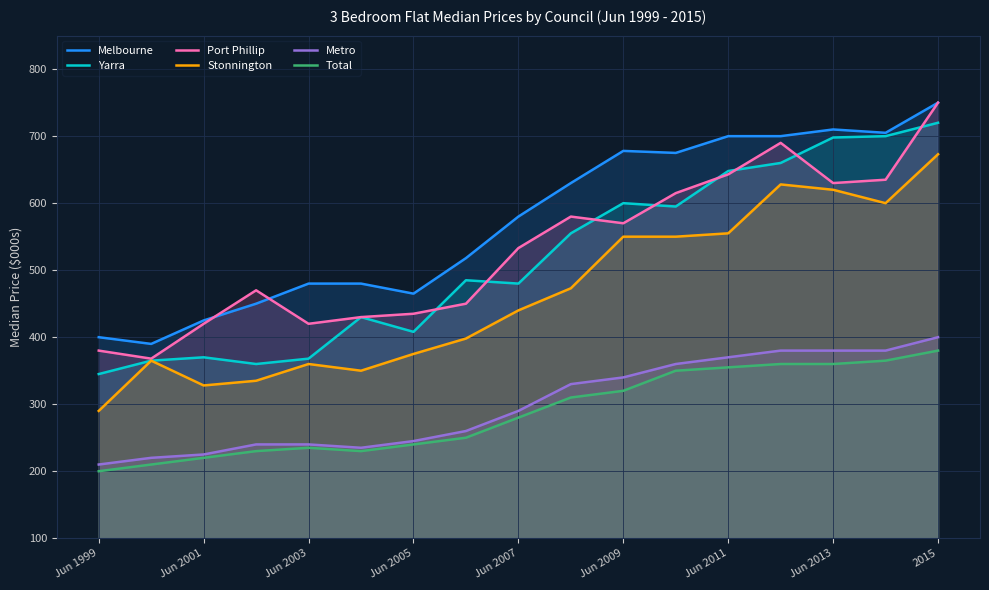

The Yarra series shows 370 at Jun 2001. True or false?

True